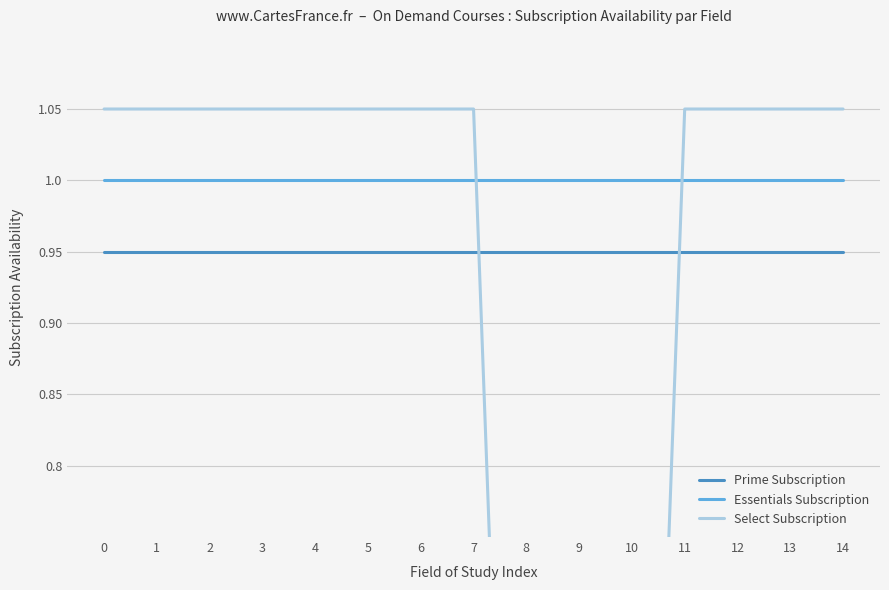

The Prime Subscription series shows 0.3 at 4. True or false?

False